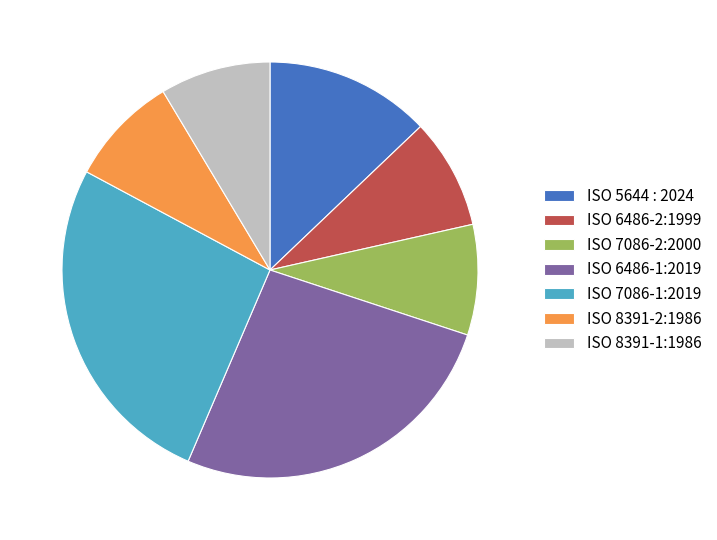

Is there a majority slice in this chart?

No